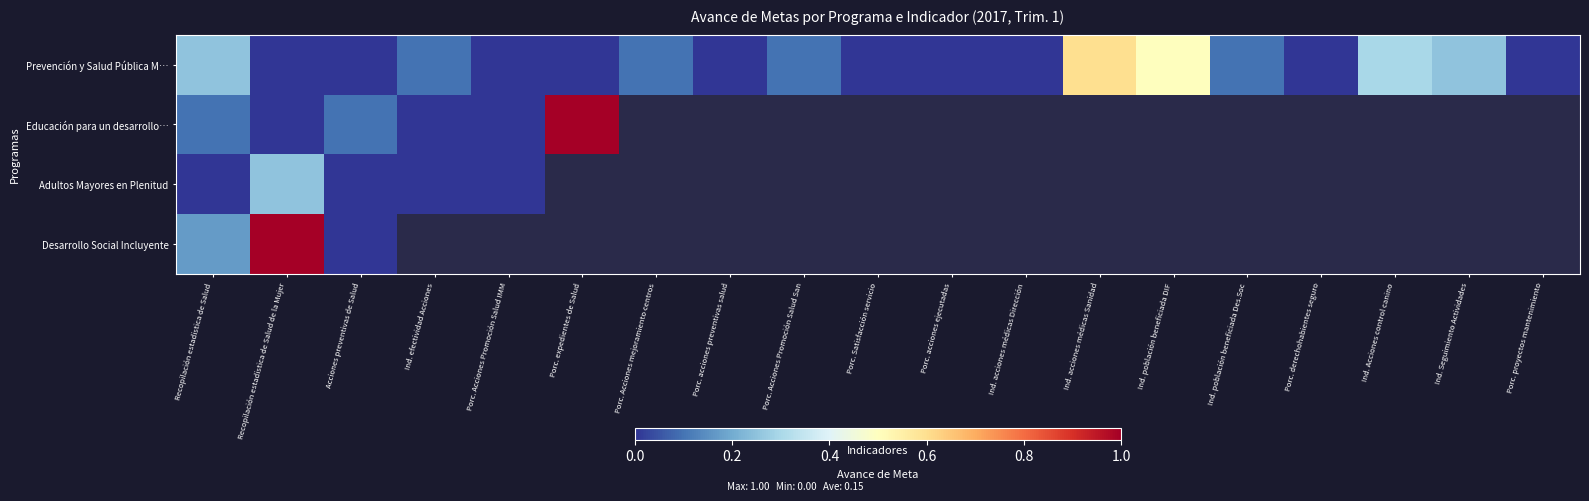

The Prevención y Salud Pública M… series shows 0.5 at Ind. población beneficiada DIF. True or false?

True